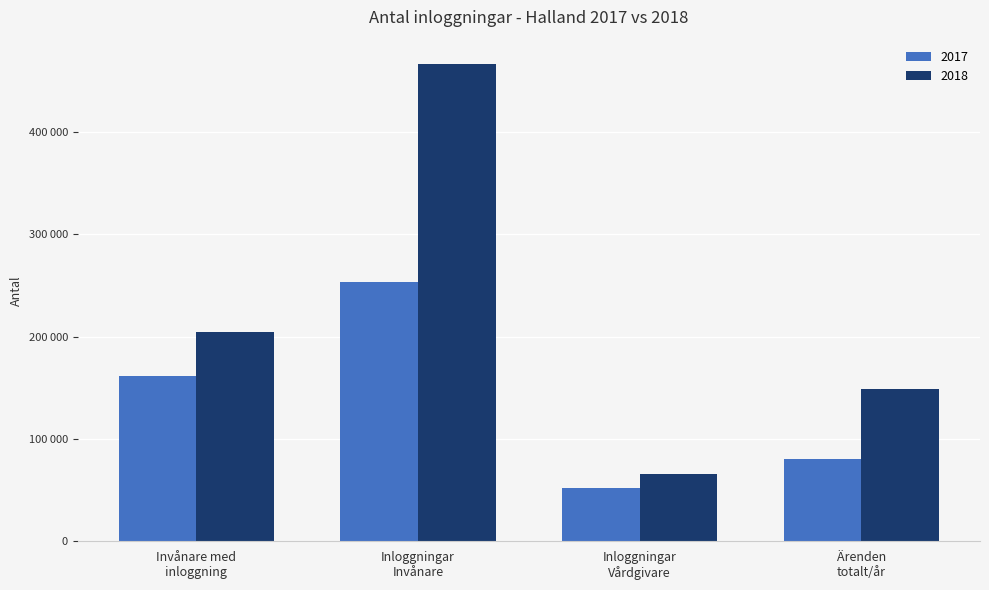

Does the chart contain any negative values?

No